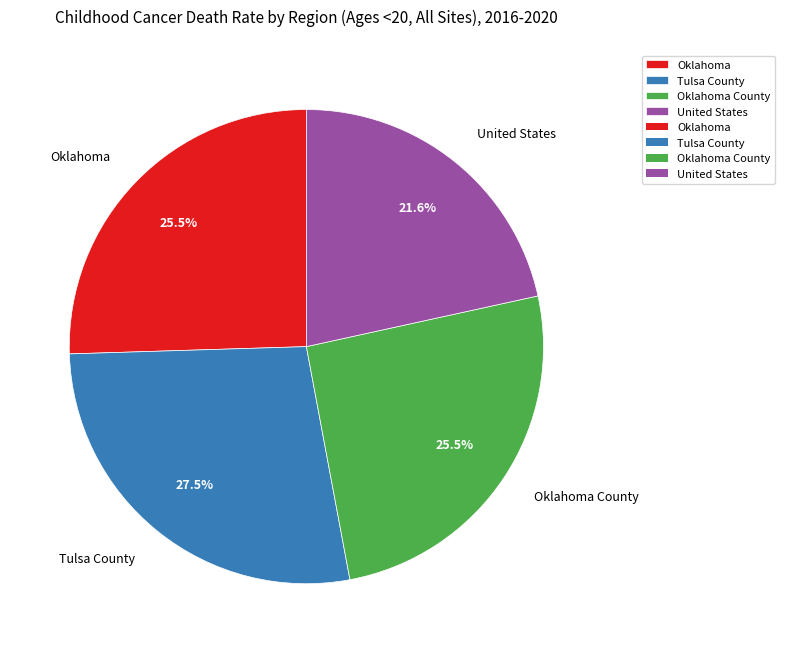

Which category has the biggest portion of the pie?

Tulsa County